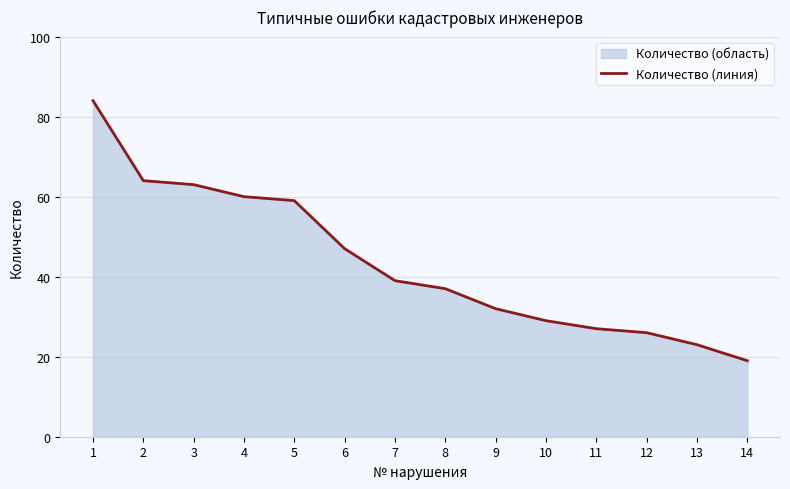

Reading left to right, transcribe all the data shown in this chart.

1=84	2=64	3=63	4=60	5=59	6=47	7=39	8=37	9=32	10=29	11=27	12=26	13=23	14=19